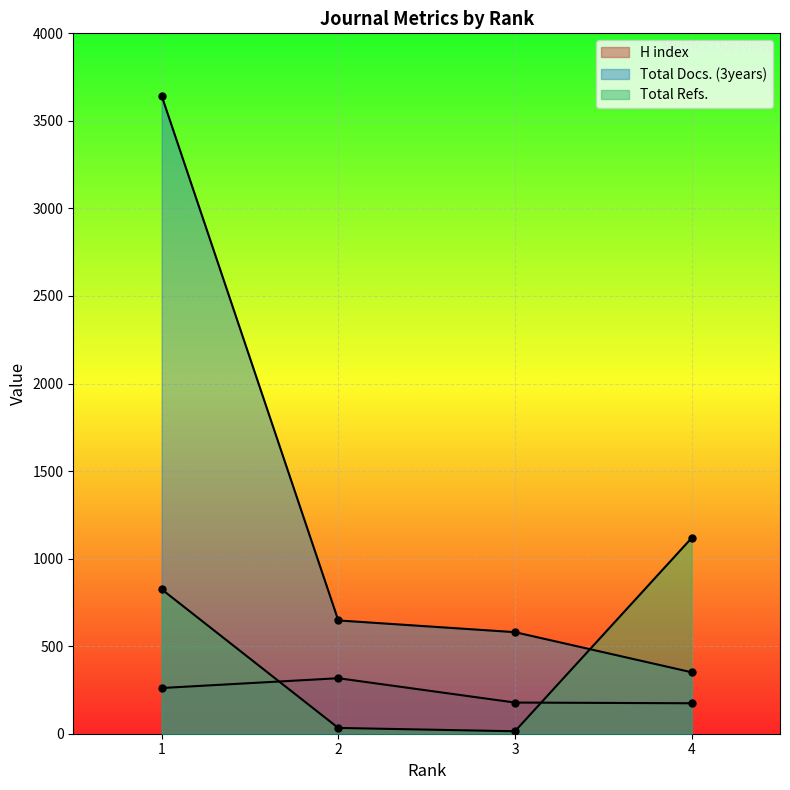

Rank the series at 4 from highest to lowest value.

Total Refs., Total Docs. (3years), H index